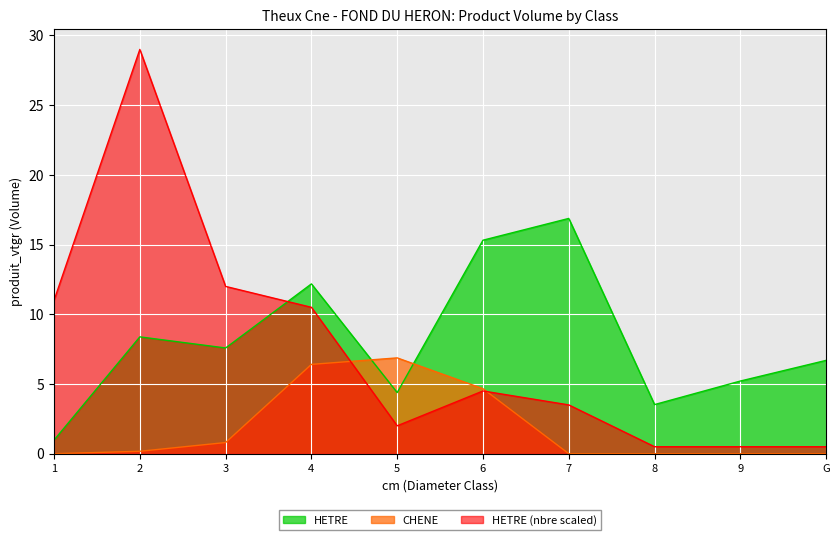

At which category is the sum across all series the highest?

2